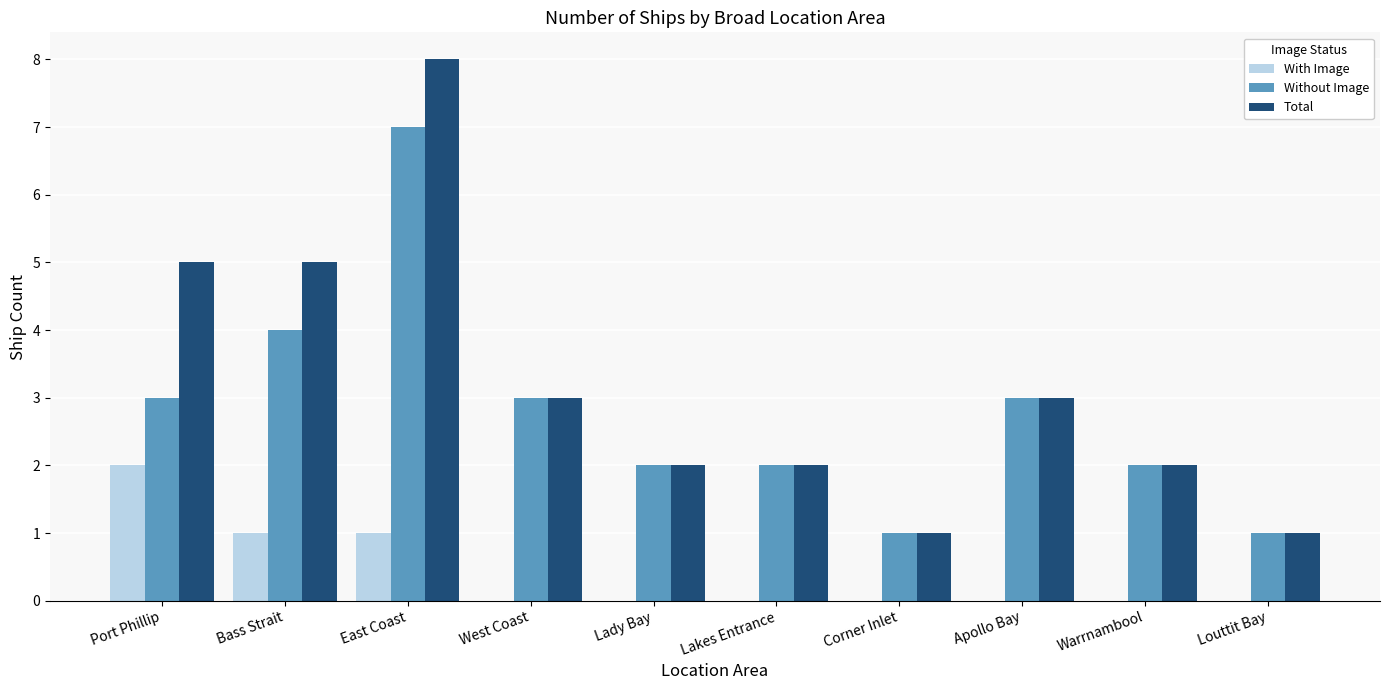

How many data points does each series have?

10